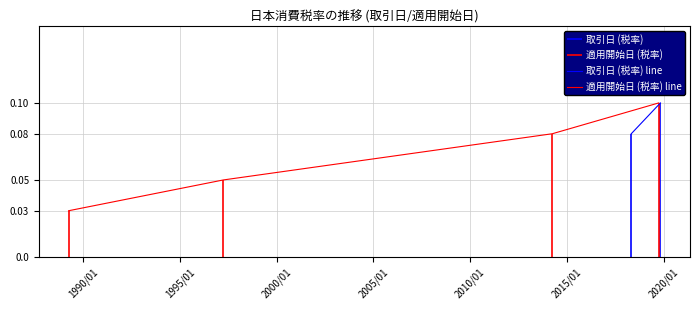

True or false: 適用開始日 (税率) line has more than 0 interior local peaks.

False